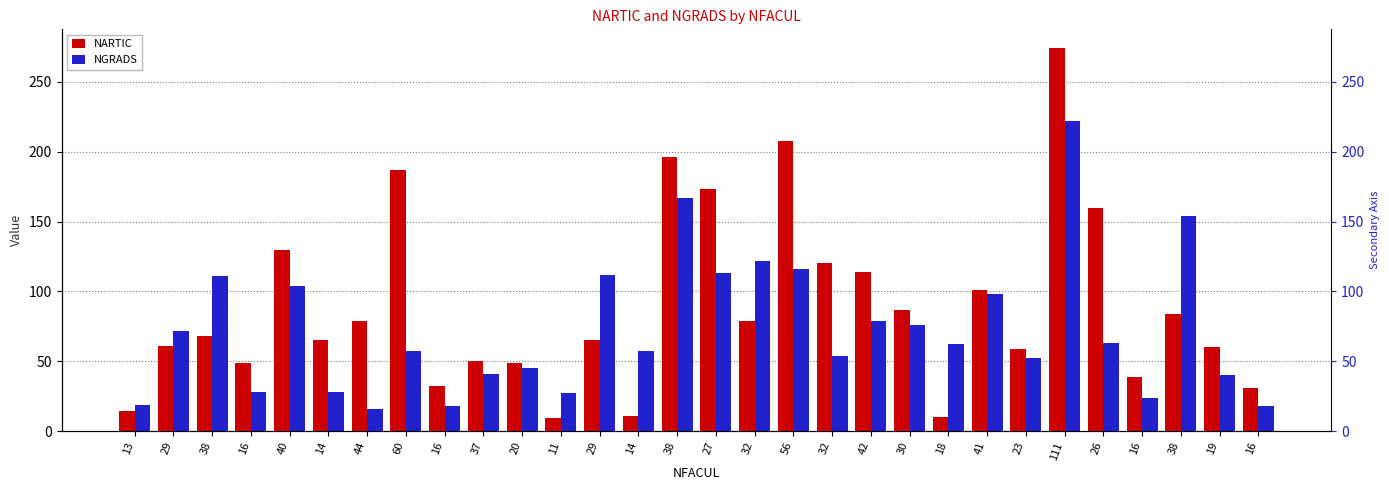

Which series has the largest total across all categories?

NARTIC